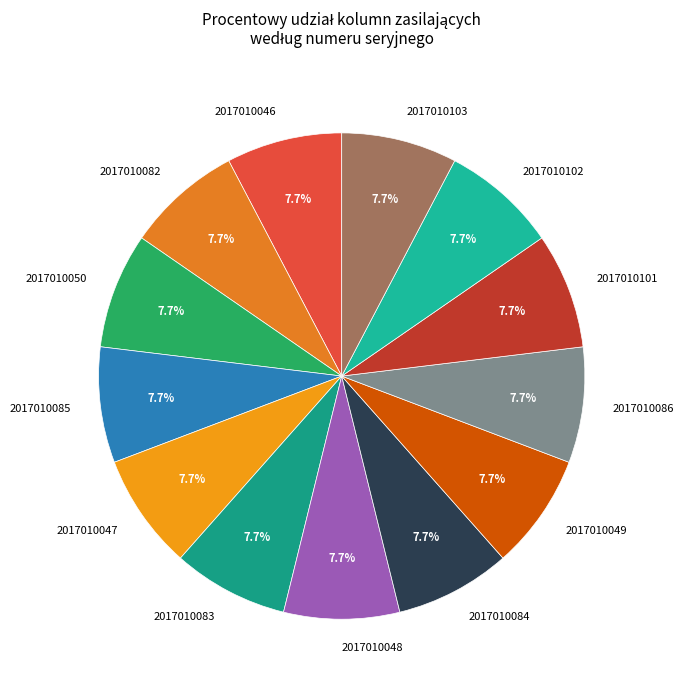

To the nearest percent, what is the average slice percentage?

8%